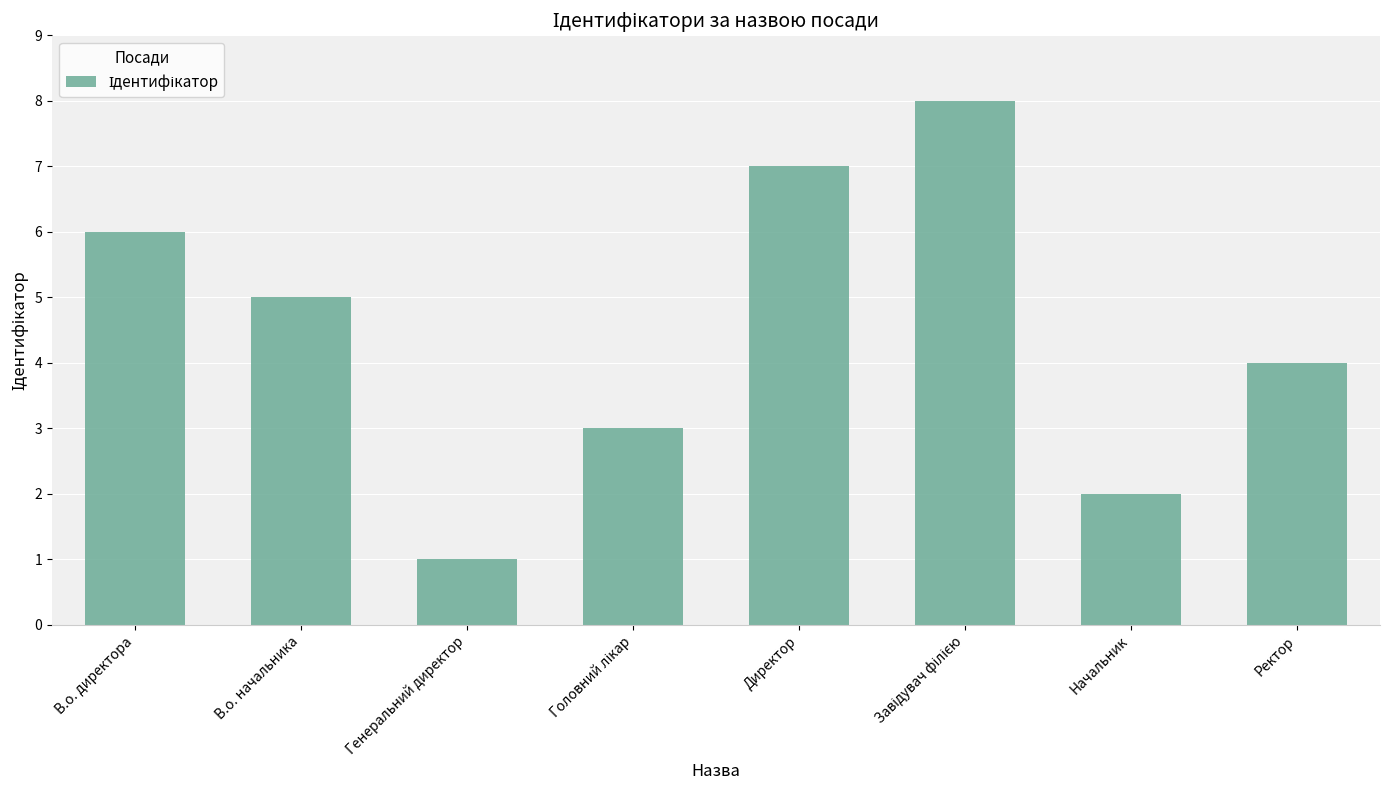

Reading left to right, transcribe all the data shown in this chart.

6	5	1	3	7	8	2	4